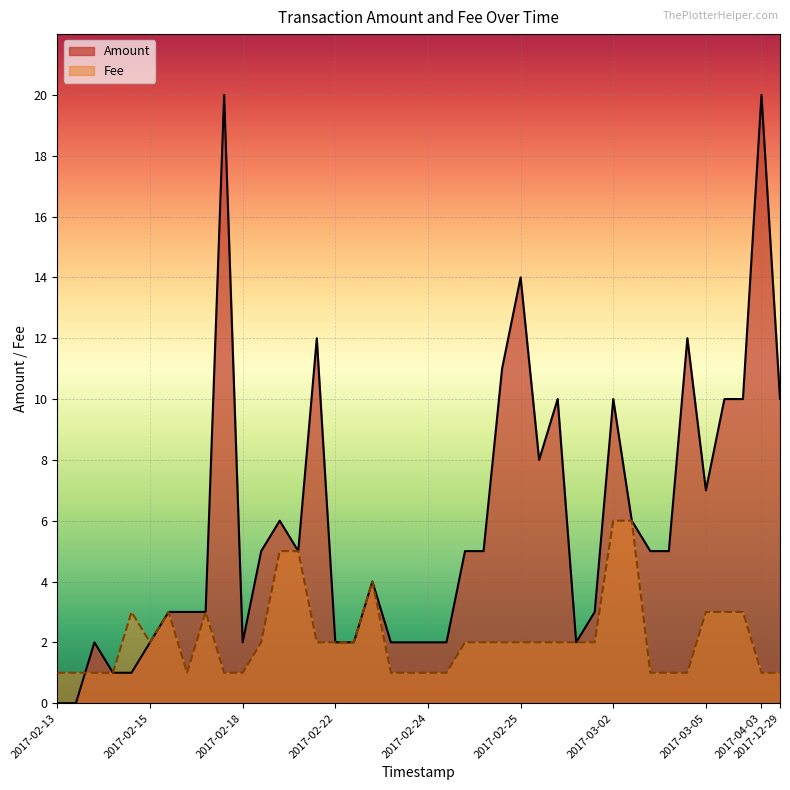

Is the value of Fee at 2017-03-02 greater than the value of Amount at 2017-02-26?

No